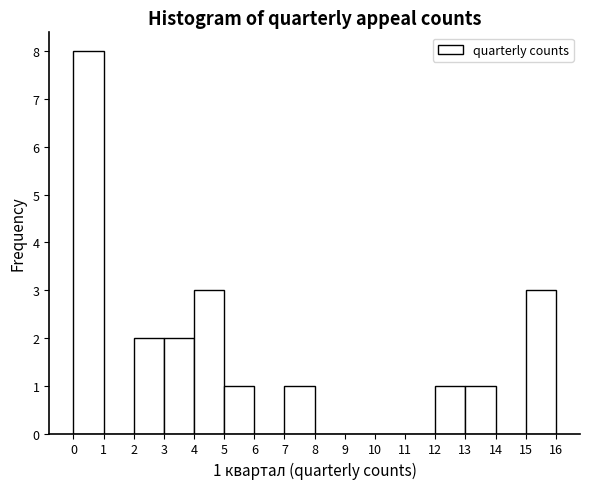

Which range on the x-axis has the tallest bar?

0 to 1